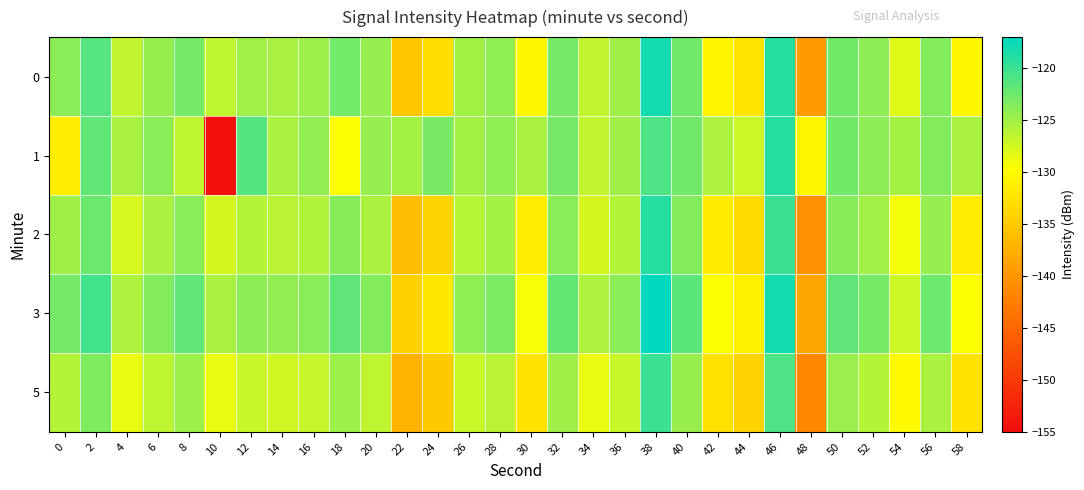

Reading left to right, transcribe all the data shown in this chart.

0: 0=-123.9	2=-121.4	4=-126.6	6=-124.5	8=-122.8	10=-126.5	12=-125.0	14=-125.3	16=-124.8	18=-122.7	20=-124.5	22=-135.2	24=-133.0	26=-125.1	28=-124.1	30=-130.4	32=-122.9	34=-126.6	36=-124.9	38=-118.0	40=-122.6	42=-130.6	44=-132.1	46=-119.0	48=-139.5	50=-122.7	52=-124.0	54=-128.1	56=-123.5	58=-130.4
1: 0=-131.3	2=-121.9	4=-125.3	6=-124.0	8=-126.6	10=-154.7	12=-121.2	14=-125.4	16=-124.3	18=-129.6	20=-124.5	22=-125.2	24=-123.0	26=-125.1	28=-124.1	30=-125.4	32=-122.9	34=-126.6	36=-124.9	38=-121.0	40=-122.6	42=-125.6	44=-127.1	46=-119.0	48=-130.5	50=-122.7	52=-124.0	54=-125.1	56=-123.5	58=-125.4
2: 0=-124.9	2=-122.4	4=-127.6	6=-125.5	8=-123.8	10=-127.5	12=-126.0	14=-126.3	16=-125.8	18=-123.7	20=-125.5	22=-136.2	24=-134.0	26=-126.1	28=-125.1	30=-131.4	32=-123.9	34=-127.6	36=-125.9	38=-119.0	40=-123.6	42=-131.6	44=-133.1	46=-120.0	48=-140.5	50=-123.7	52=-125.0	54=-129.1	56=-124.5	58=-131.4
3: 0=-122.9	2=-120.4	4=-125.6	6=-123.5	8=-121.8	10=-125.5	12=-124.0	14=-124.3	16=-123.8	18=-121.7	20=-123.5	22=-134.2	24=-132.0	26=-124.1	28=-123.1	30=-129.4	32=-121.9	34=-125.6	36=-123.9	38=-117.0	40=-121.6	42=-129.6	44=-131.1	46=-118.0	48=-138.5	50=-121.7	52=-123.0	54=-127.1	56=-122.5	58=-129.4
5: 0=-125.9	2=-123.4	4=-128.6	6=-126.5	8=-124.8	10=-128.5	12=-127.0	14=-127.3	16=-126.8	18=-124.7	20=-126.5	22=-137.2	24=-135.0	26=-127.1	28=-126.1	30=-132.4	32=-124.9	34=-128.6	36=-126.9	38=-120.0	40=-124.6	42=-132.6	44=-134.1	46=-121.0	48=-141.5	50=-124.7	52=-126.0	54=-130.1	56=-125.5	58=-132.4